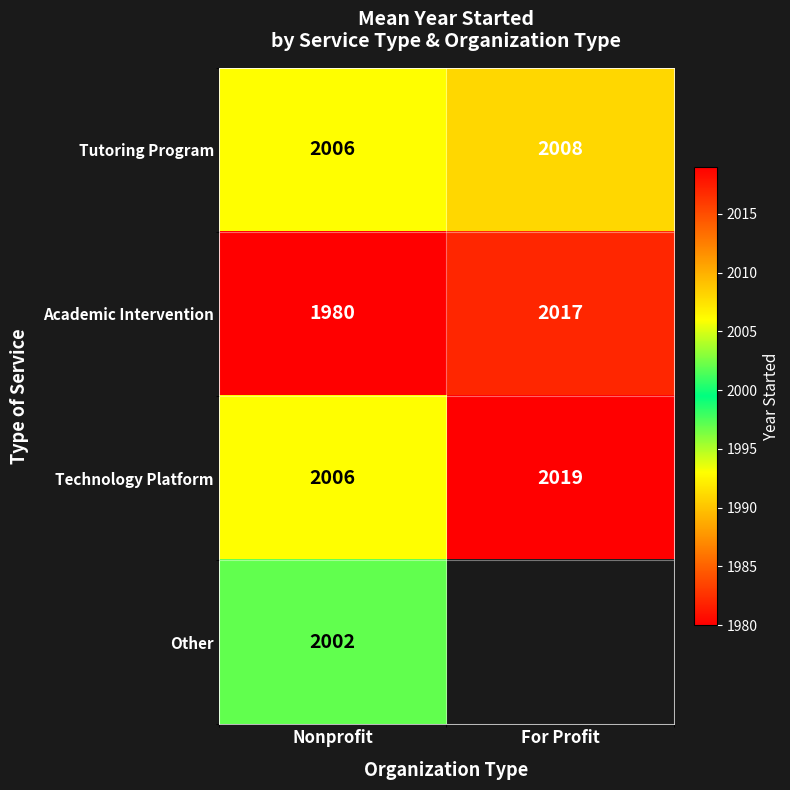

What is the approximate value of Academic Intervention at For Profit?

2017